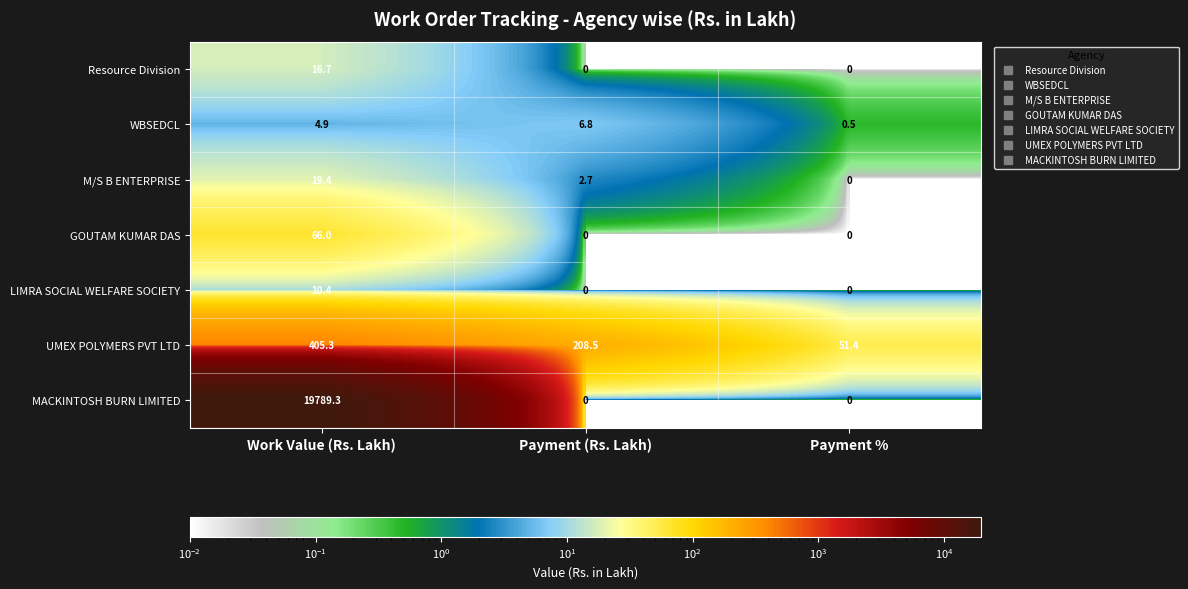

Where does the UMEX POLYMERS PVT LTD series first go above 208?

Work Value (Rs. Lakh)